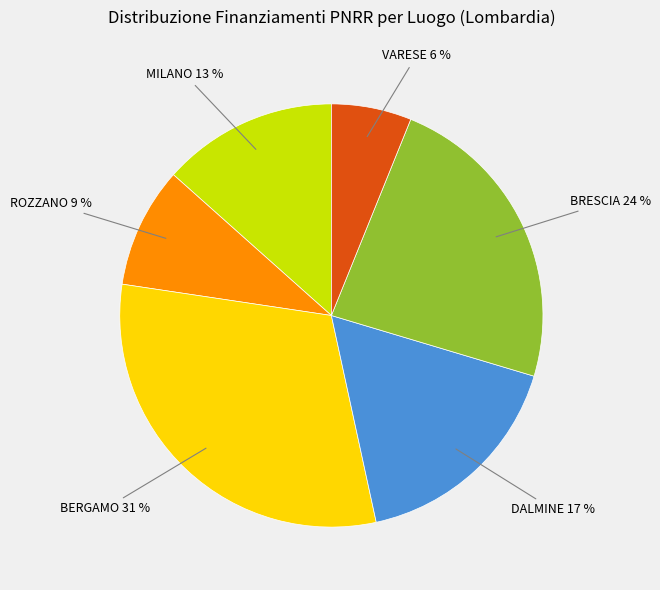

How many slices are in this pie chart?

6